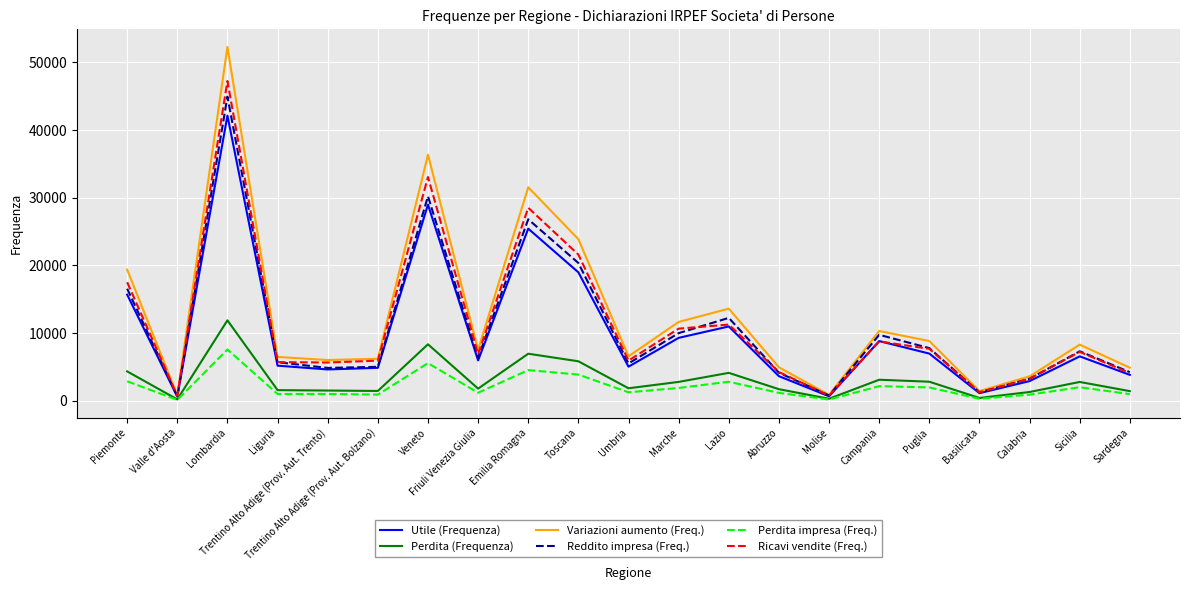

Rank the series by their maximum value, from highest to lowest.

Variazioni aumento (Freq.), Ricavi vendite (Freq.), Reddito impresa (Freq.), Utile (Frequenza), Perdita (Frequenza), Perdita impresa (Freq.)